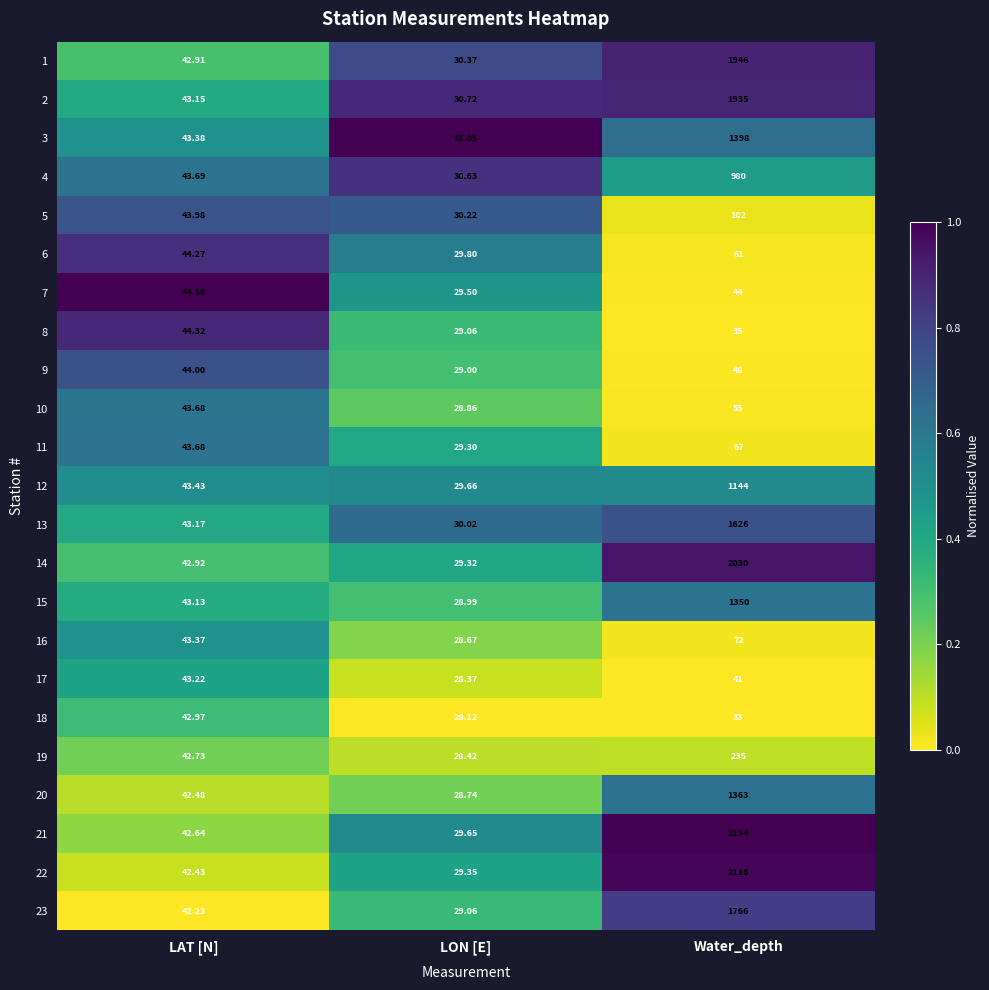

At which category is the sum across all series the highest?

Water_depth